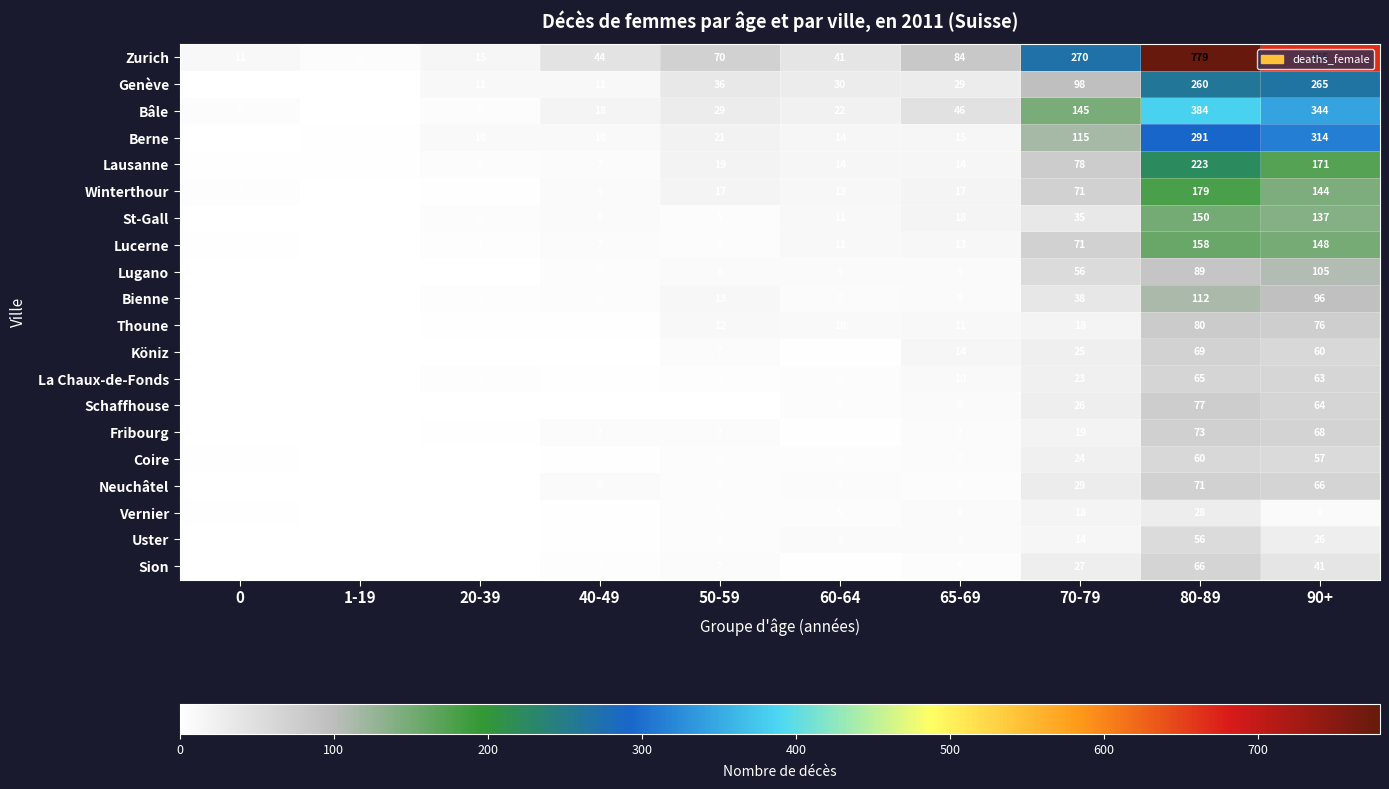

The value of Köniz at 50-59 is 4. True or false?

False